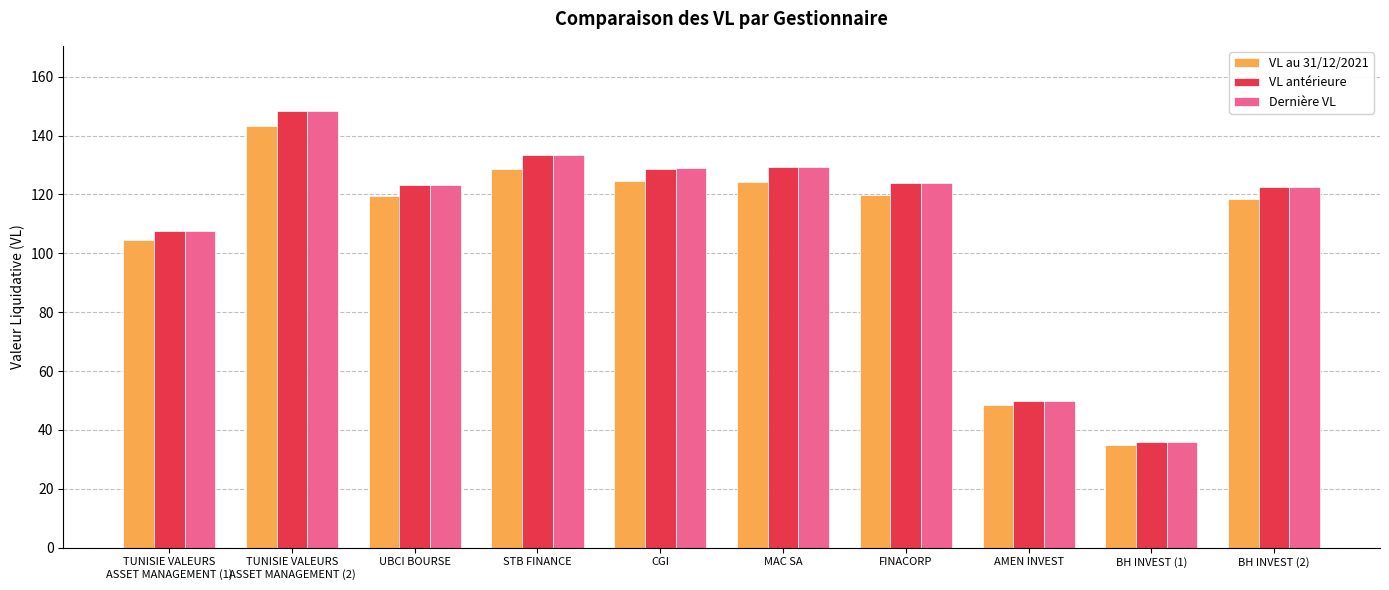

What is the sum of all VL antérieure values?

1103.1